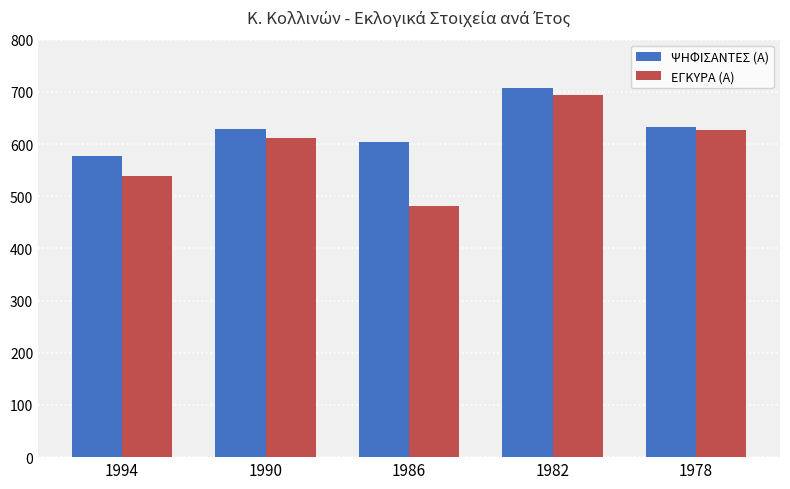

At which category does the chart reach its peak across all series?

1982